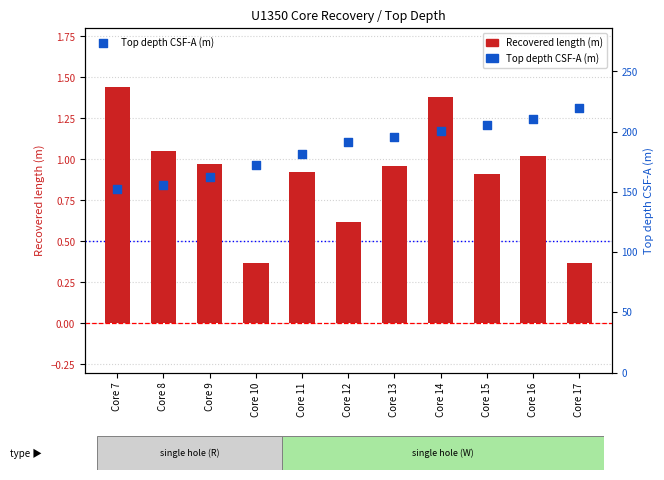

What are all the series names shown in the legend?

Recovered length (m), Top depth CSF-A (m)